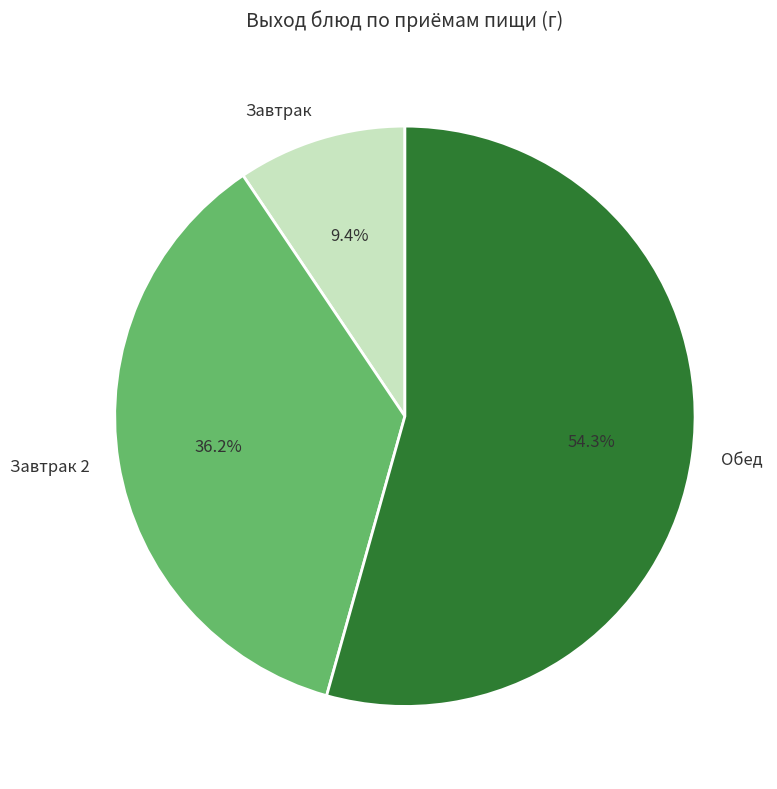

Does Обед represent more than half of the total?

Yes